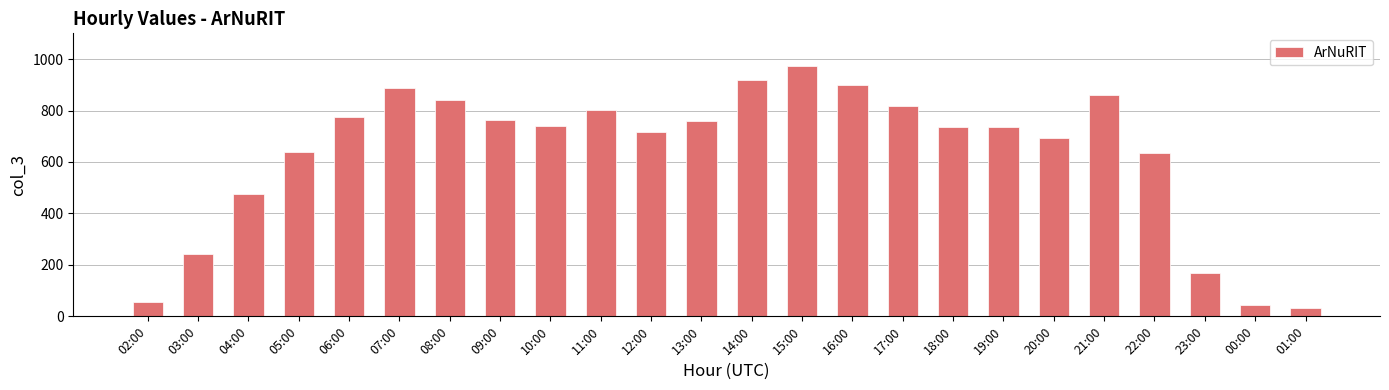

Does the chart contain any negative values?

No